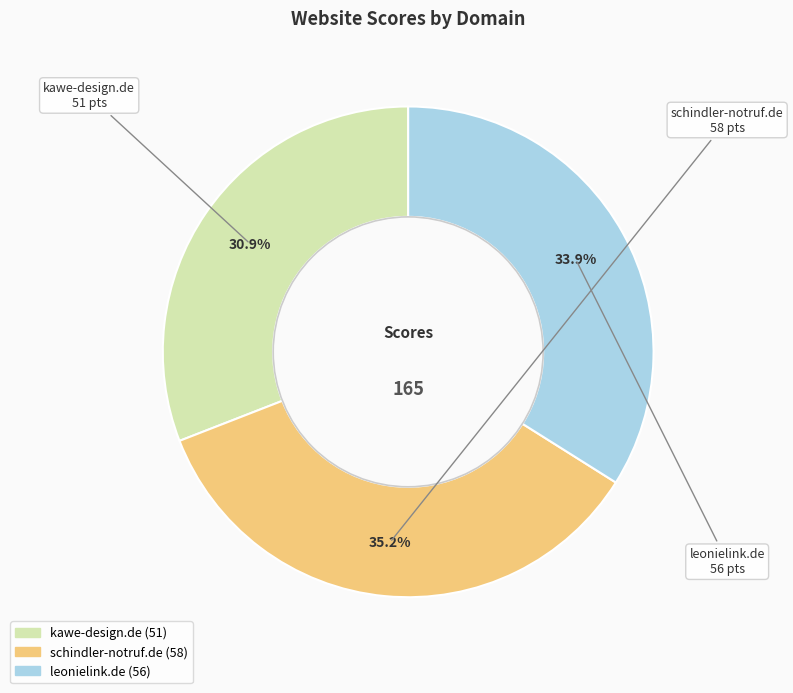

To the nearest percent, what percentage of the pie is kawe-design.de?

31%